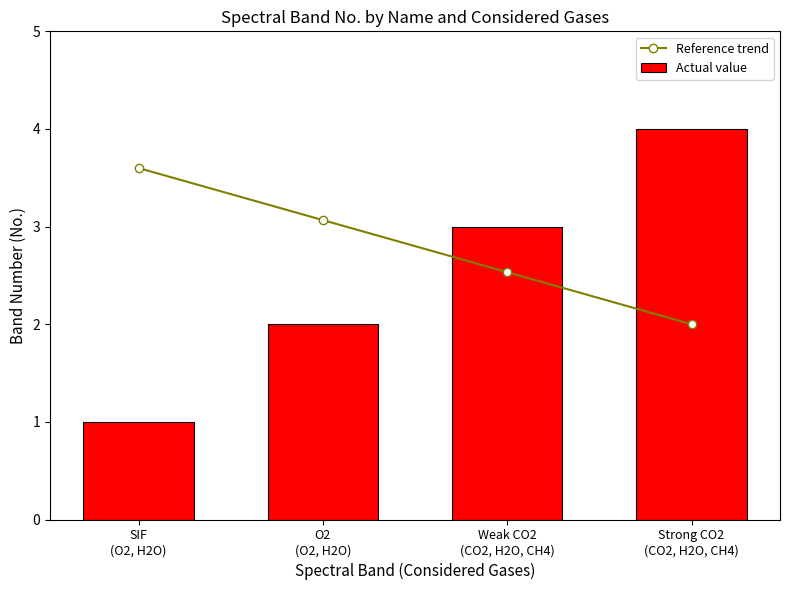

What is the maximum value for Actual value?

4